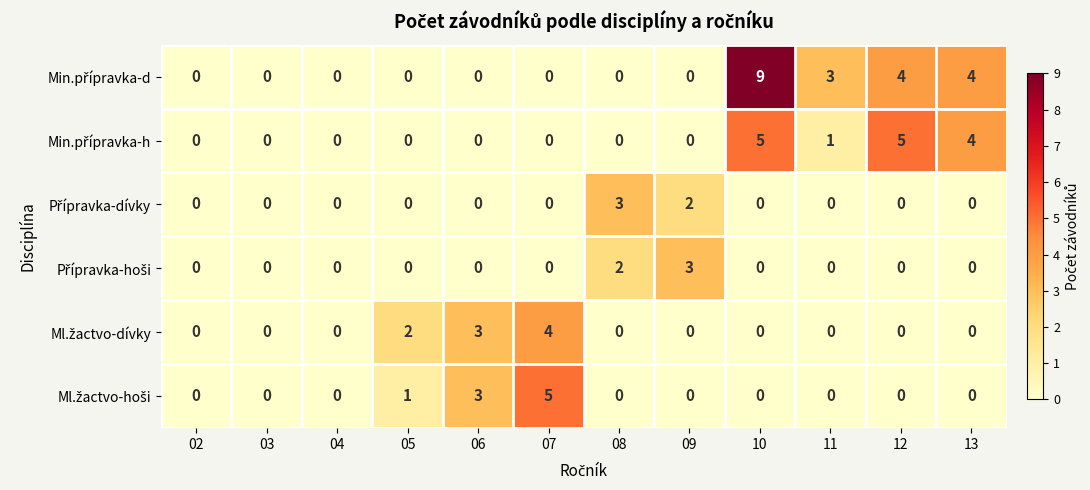

What is the total value across all series at 10?

14